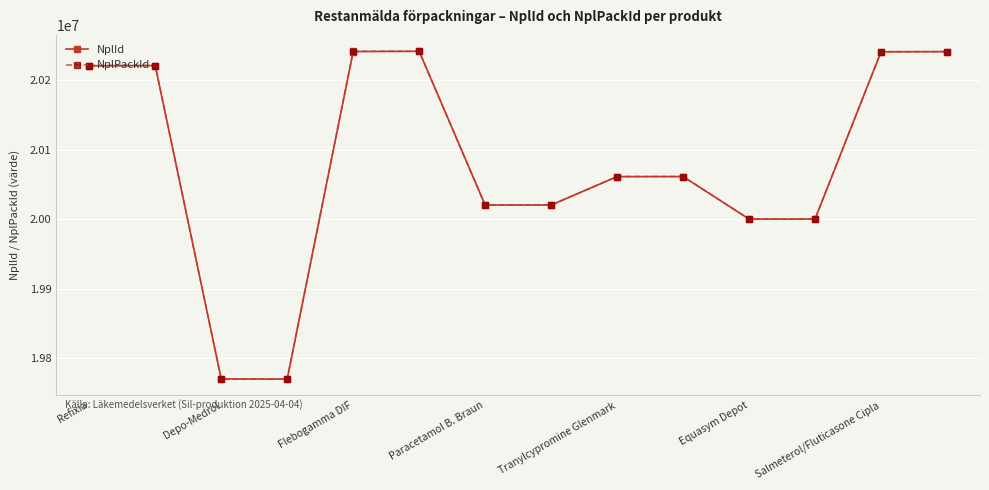

How many interior local peaks does the NplId series have?

3